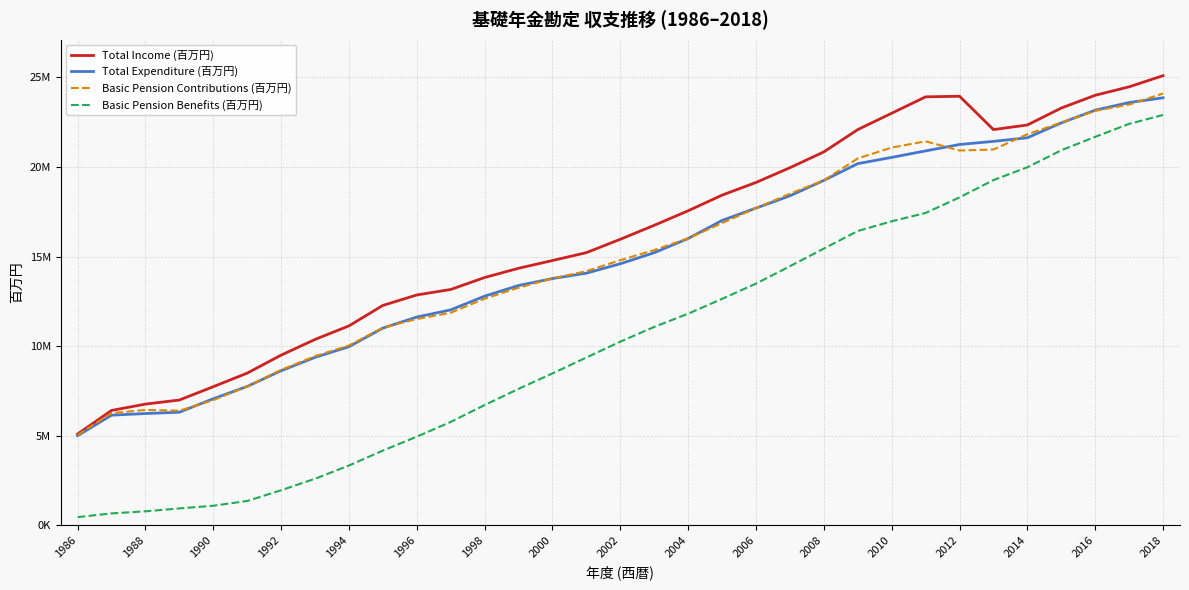

What are all the series names shown in the legend?

Total Income (百万円), Total Expenditure (百万円), Basic Pension Contributions (百万円), Basic Pension Benefits (百万円)